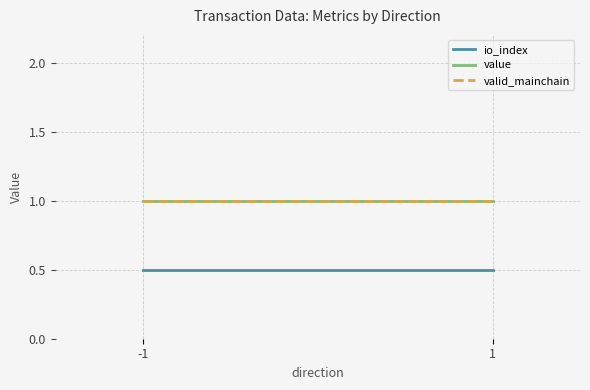

The valid_mainchain series shows 1.5 at 1. True or false?

False